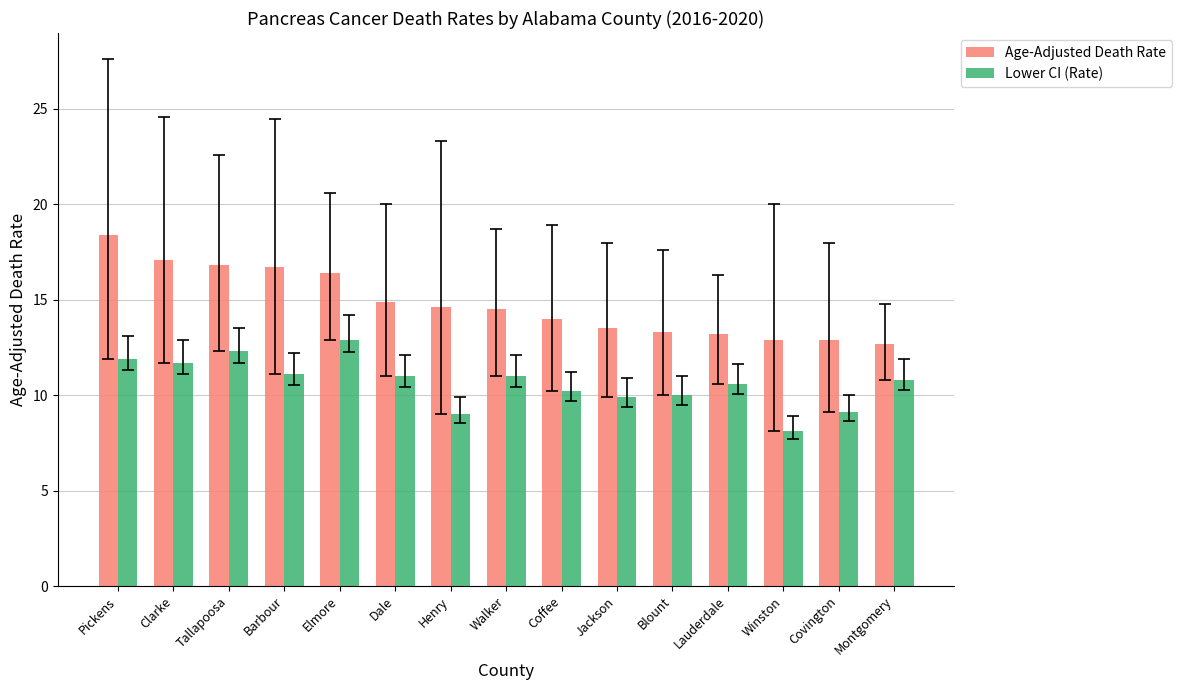

Where does the Age-Adjusted Death Rate series first go above 14?

Pickens